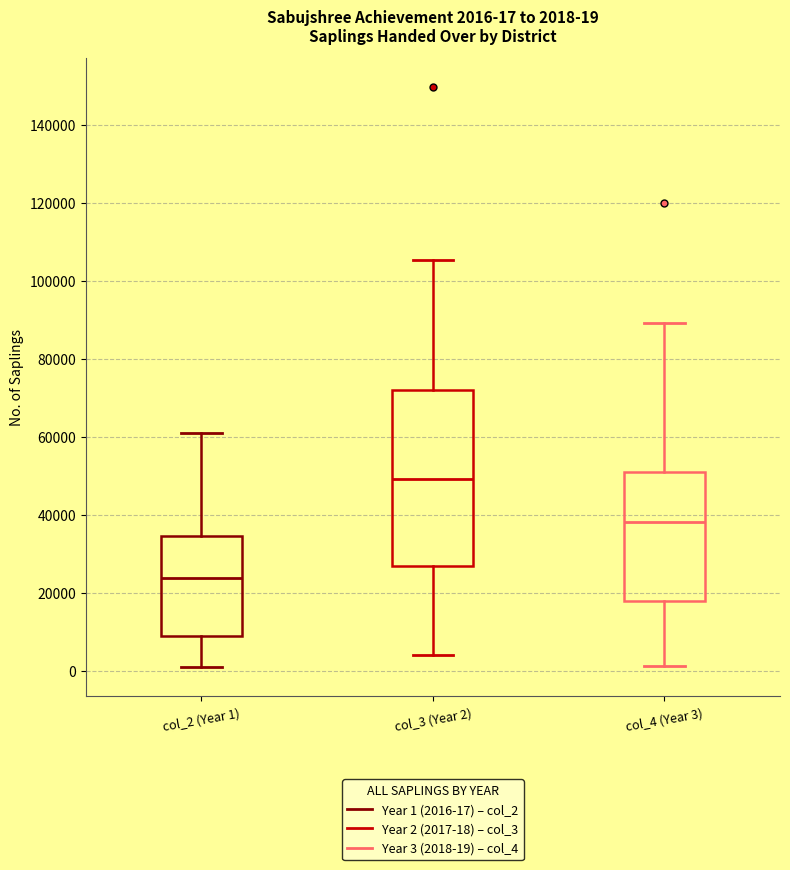

Which box has the highest median line?

col_3 (Year 2)